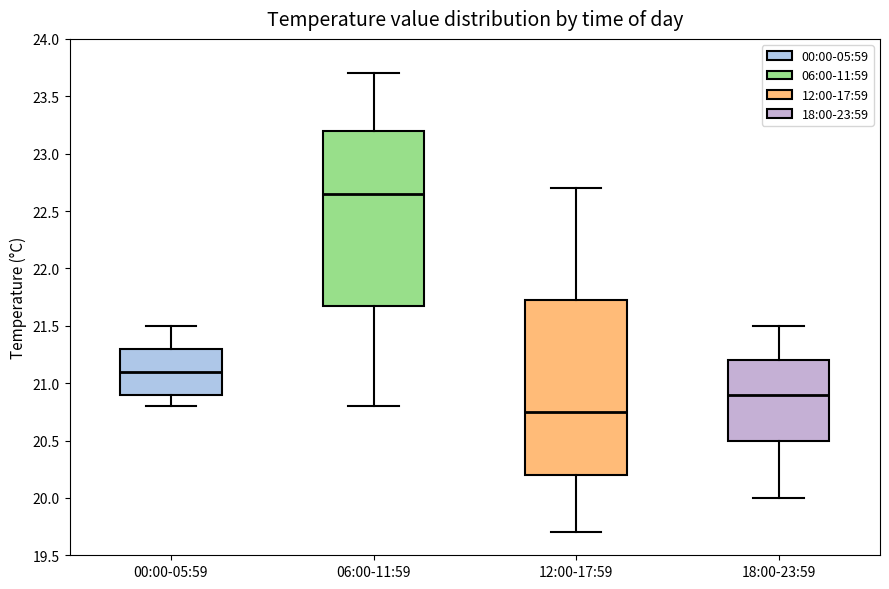

Reading left to right, transcribe this box plot: for each box, give where its median line is, the range the box spans, and where its two whiskers end, as read against the y-axis. The values are not printed on the chart, so give them approximately, as read against the axis.

00:00-05:59: median 21.10, box 20.90 to 21.30, whiskers 20.80 to 21.50
06:00-11:59: median 22.65, box 21.70 to 23.20, whiskers 20.80 to 23.70
12:00-17:59: median 20.75, box 20.20 to 21.75, whiskers 19.70 to 22.70
18:00-23:59: median 20.90, box 20.50 to 21.20, whiskers 20.00 to 21.50